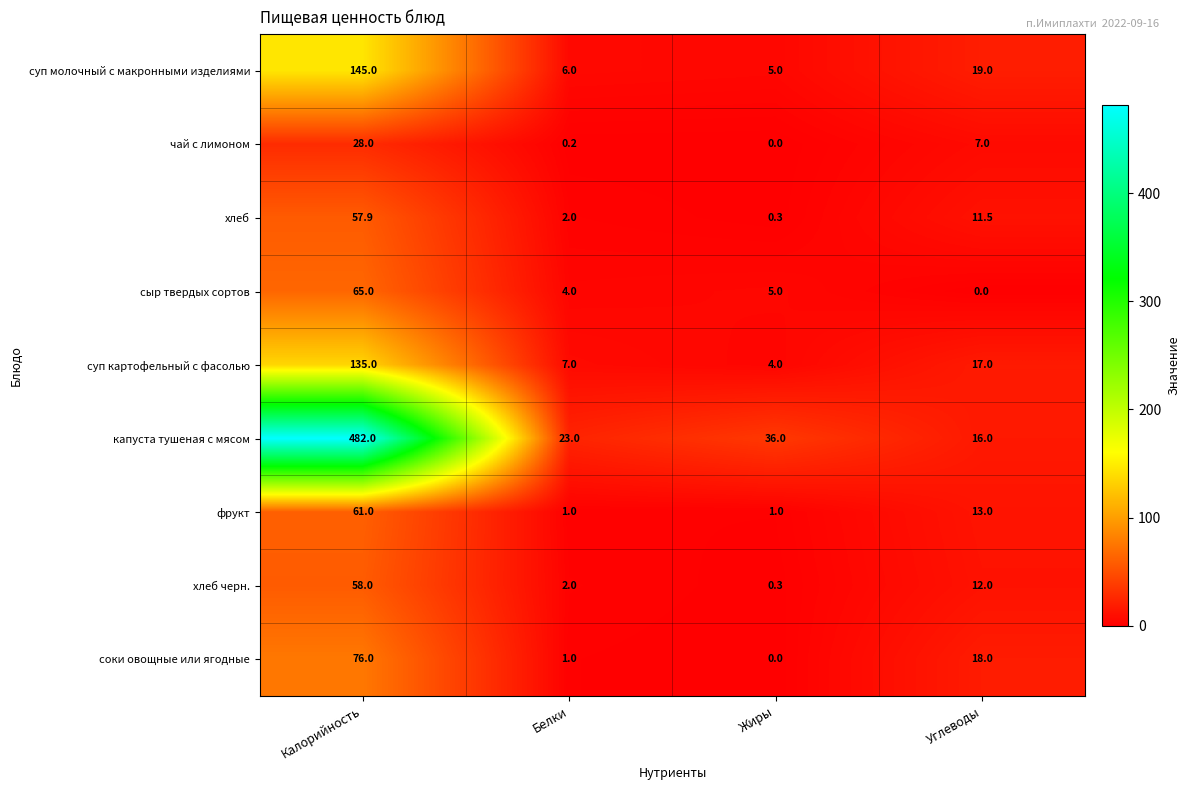

Is it true that соки овощные или ягодные equals 0.0 at Жиры?

True